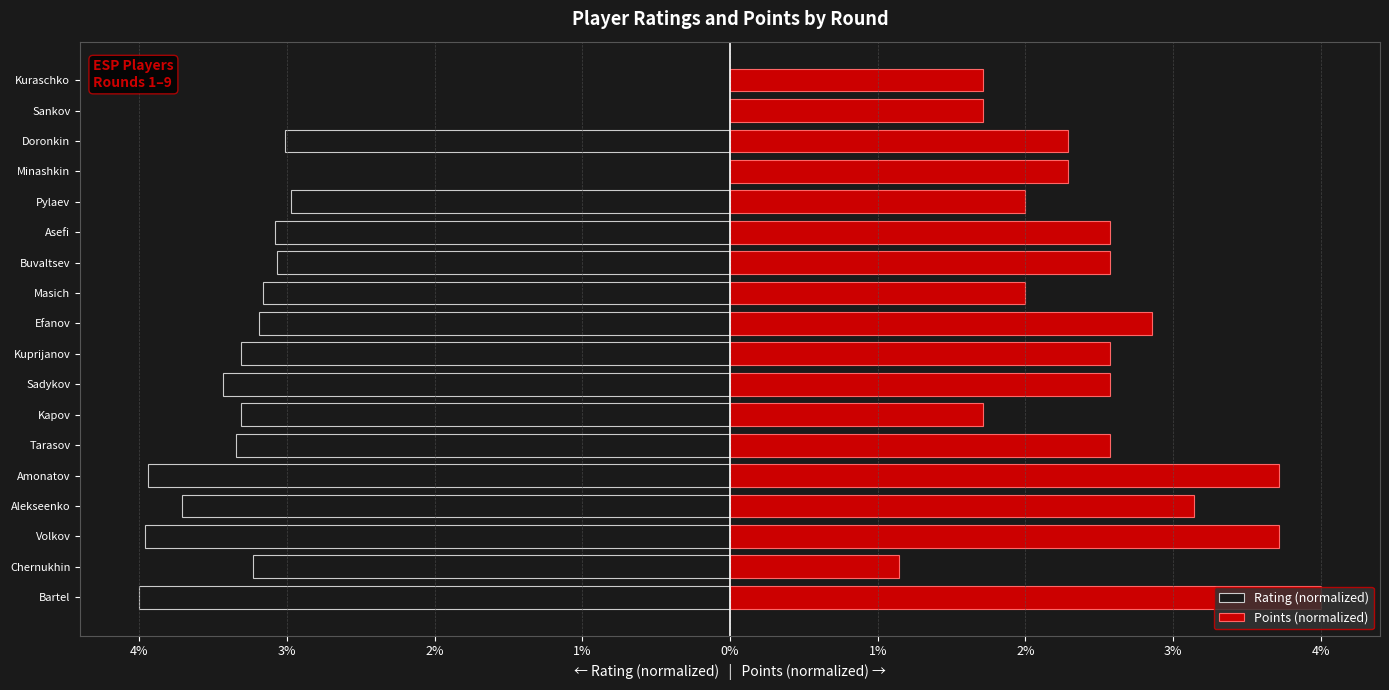

Is it true that Points (normalized) equals 2.0 at Pylaev?

True